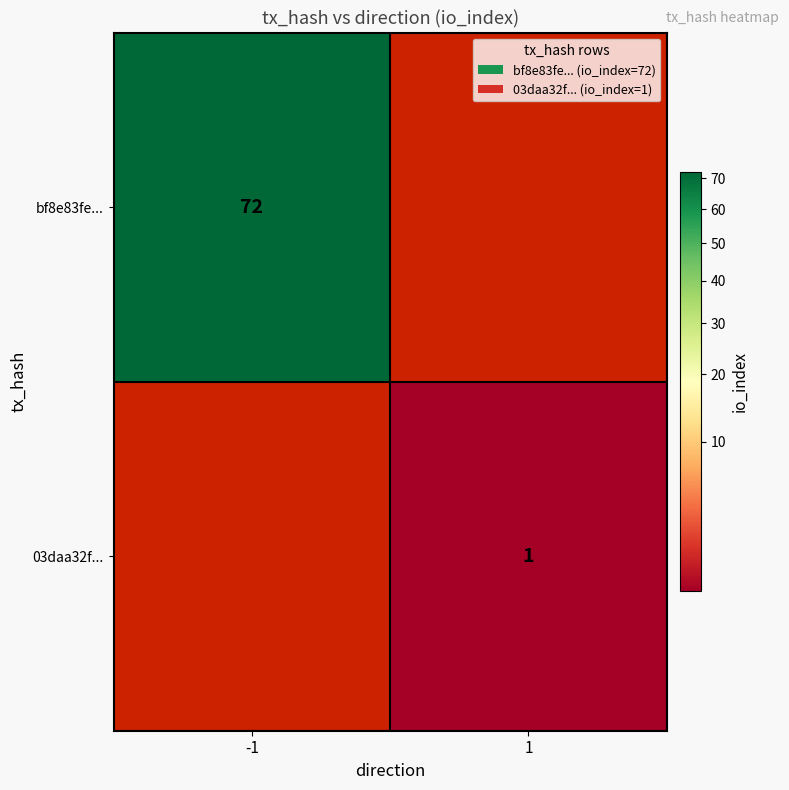

Is the value of 03daa32f... at 1 greater than the value of bf8e83fe... at -1?

No